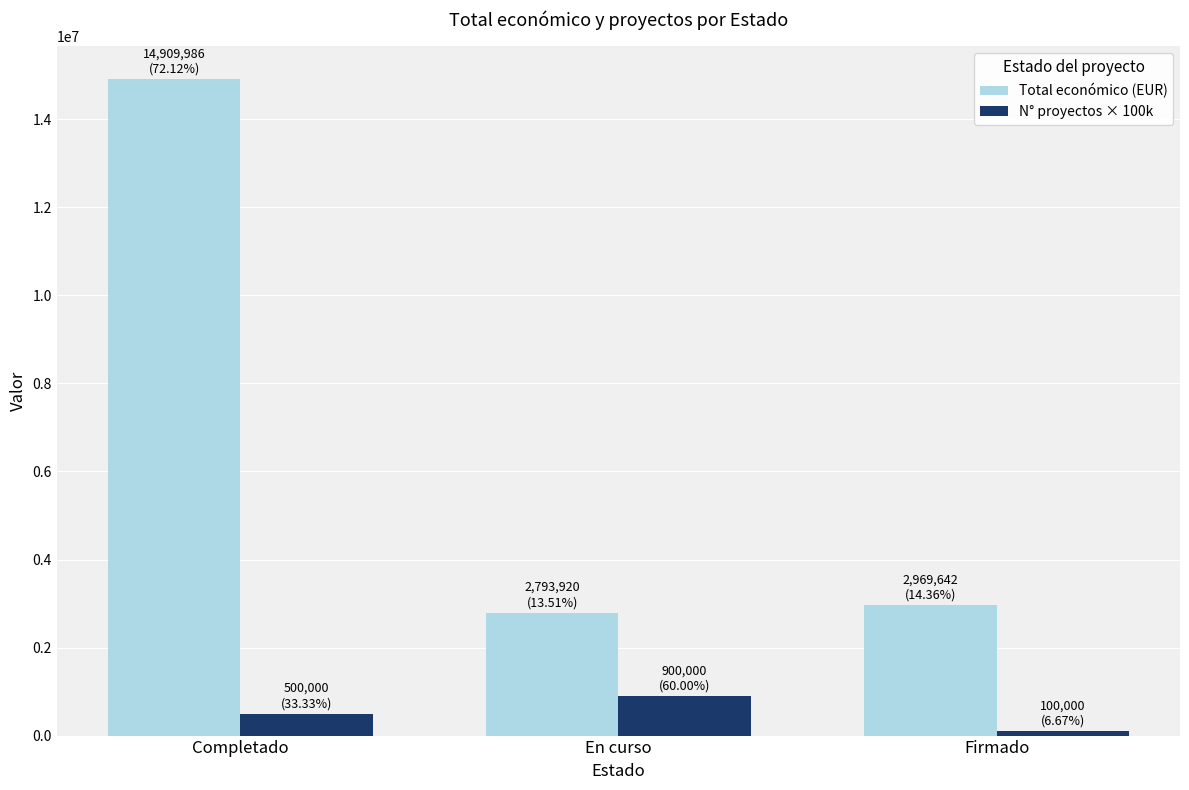

Where is Total económico (EUR) nearest to the value 8851953?

Firmado